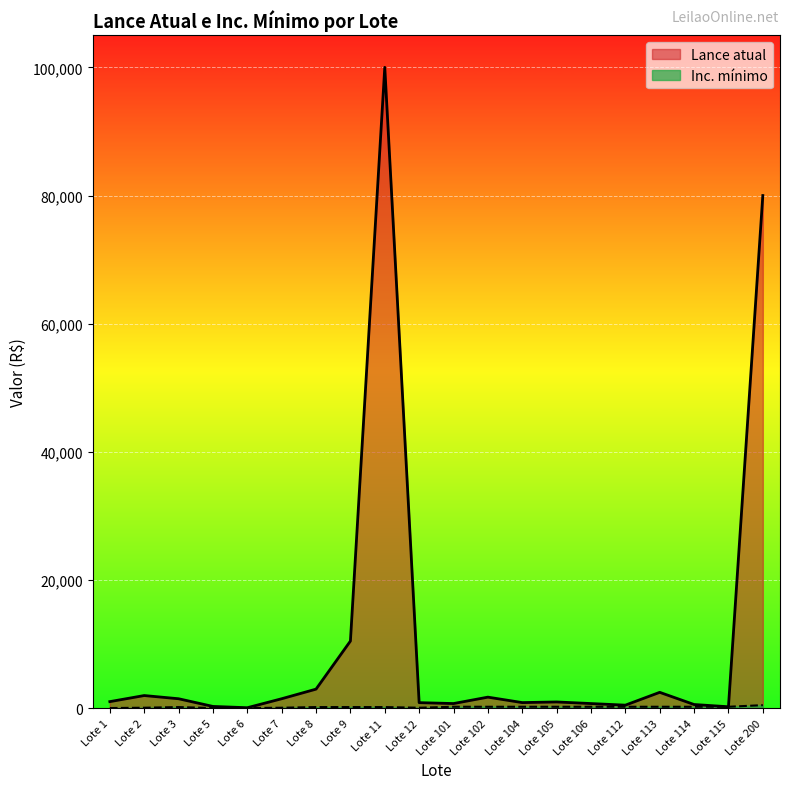

At how many categories does at least one series exceed 82089?

1